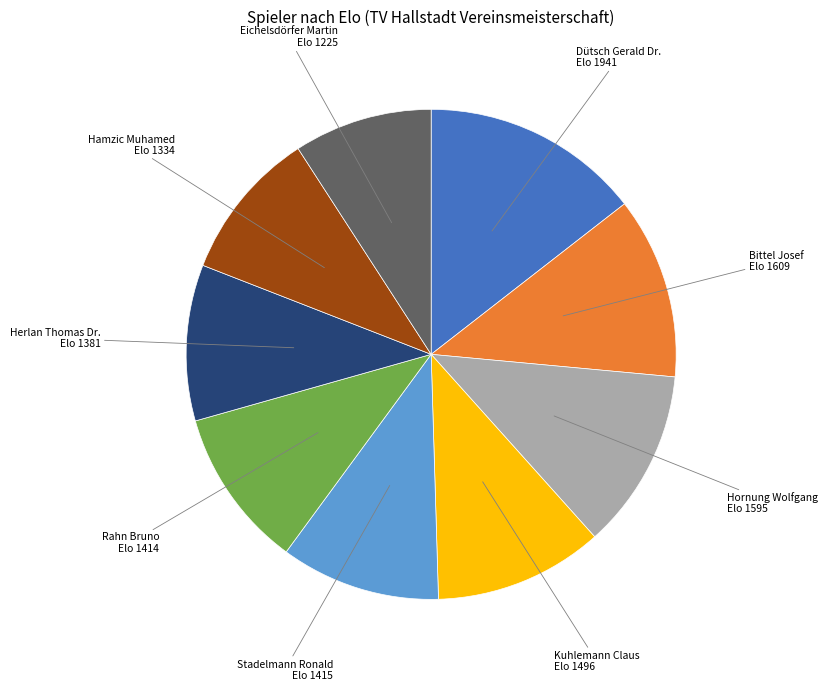

How many segments does this pie chart have?

9